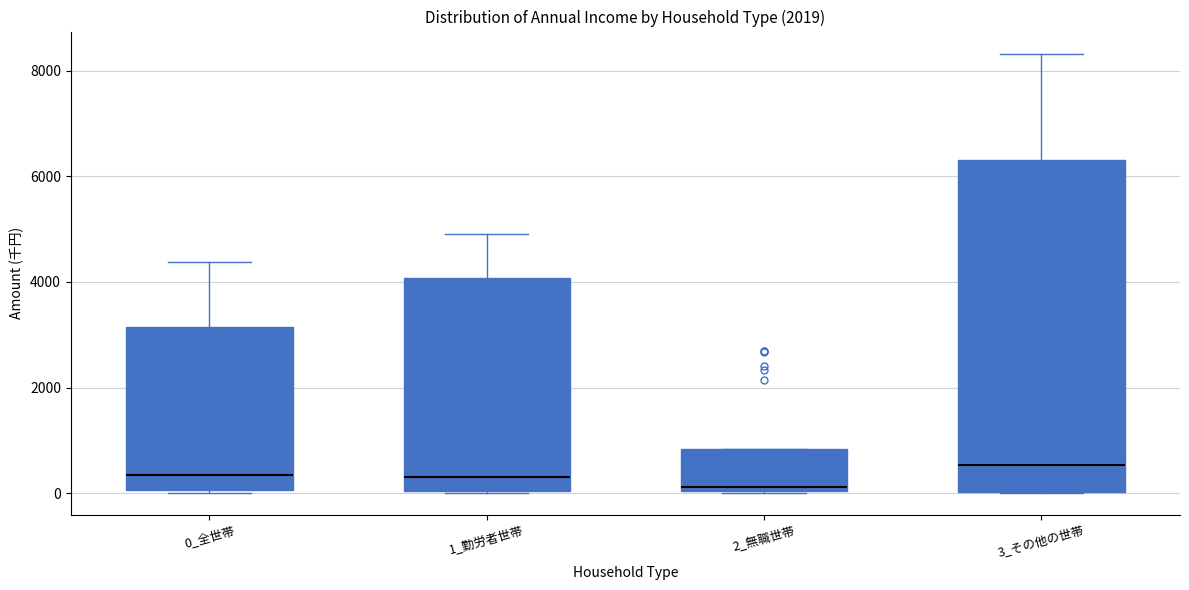

Which box is the tallest, from its lower edge to its upper edge?

3_その他の世帯